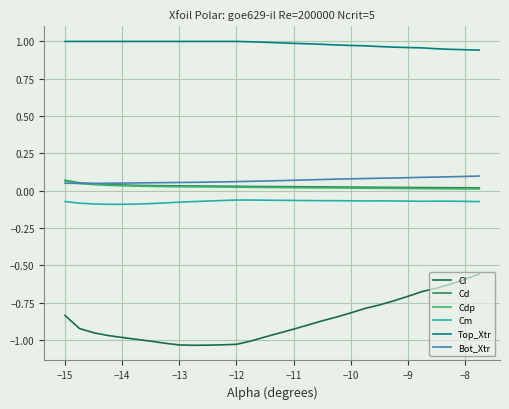

Which series has the largest total across all categories?

Top_Xtr